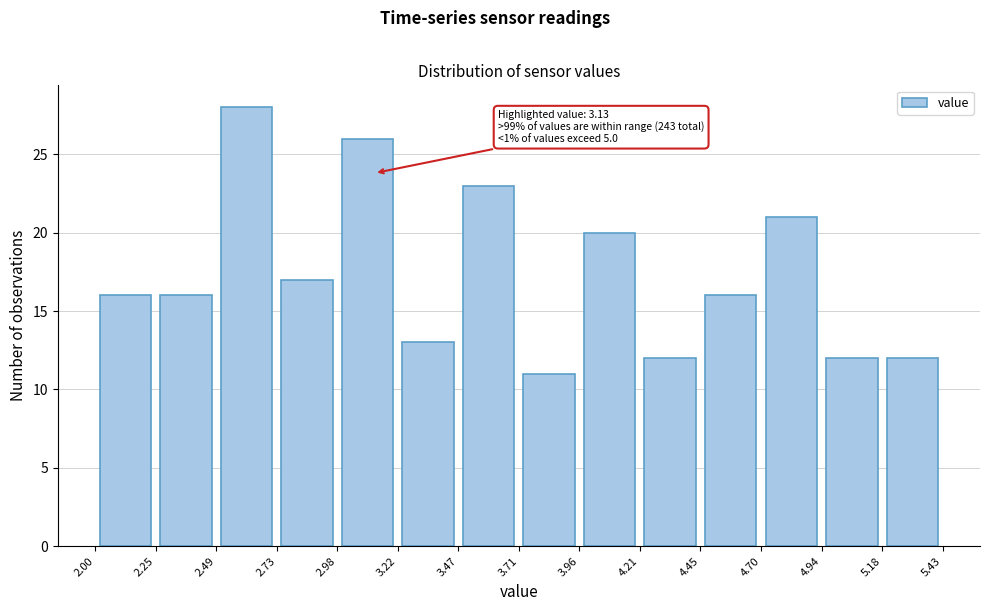

Over which range of the x-axis is the bar tallest?

2.49 to 2.73